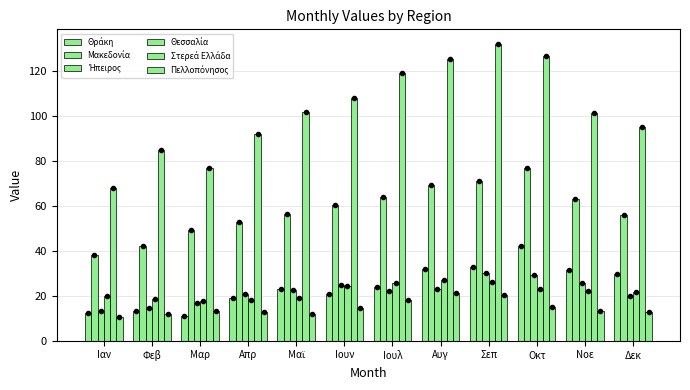

What is the lowest value of the Θράκη series?

11.0